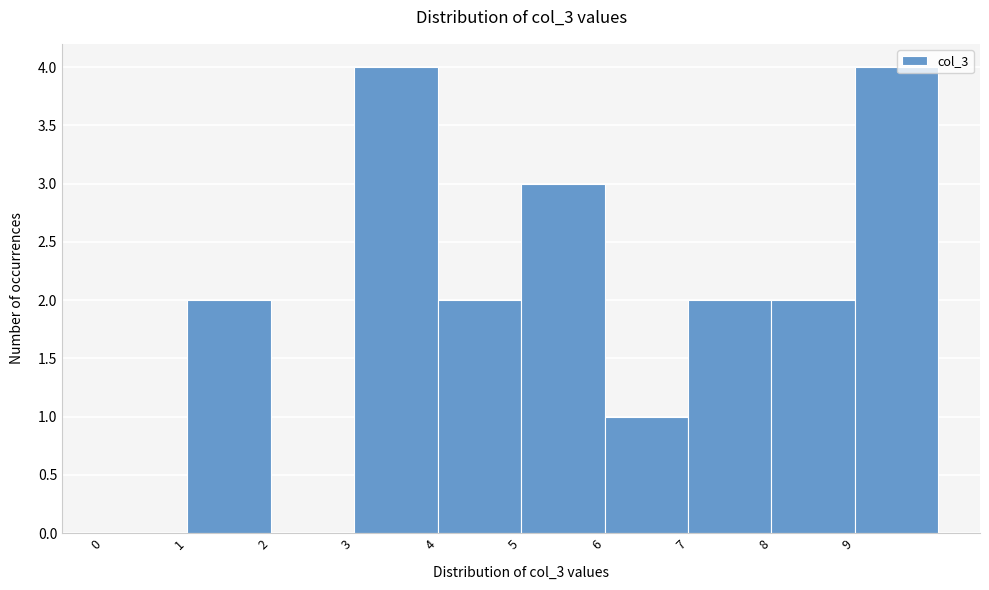

How tall is the bar that spans 8 to 9 on the x-axis? The values are not printed on the chart, so give them approximately, as read against the axis.

2